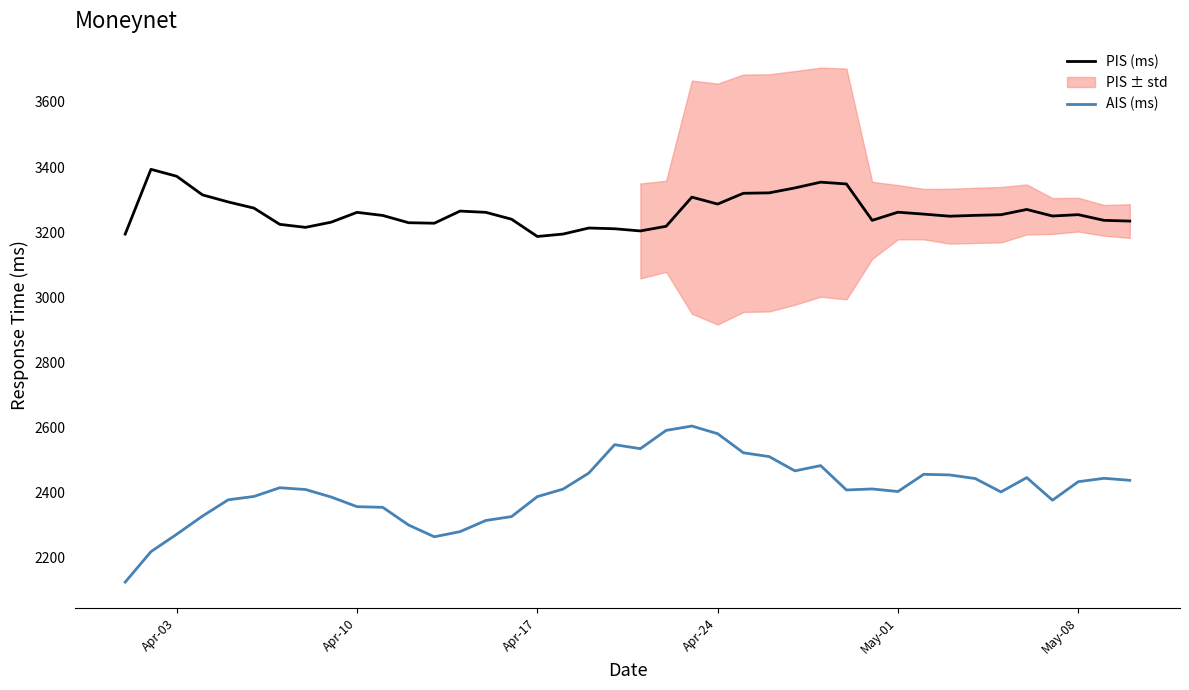

True or false: AIS (ms) and PIS (ms) cross at least once.

False